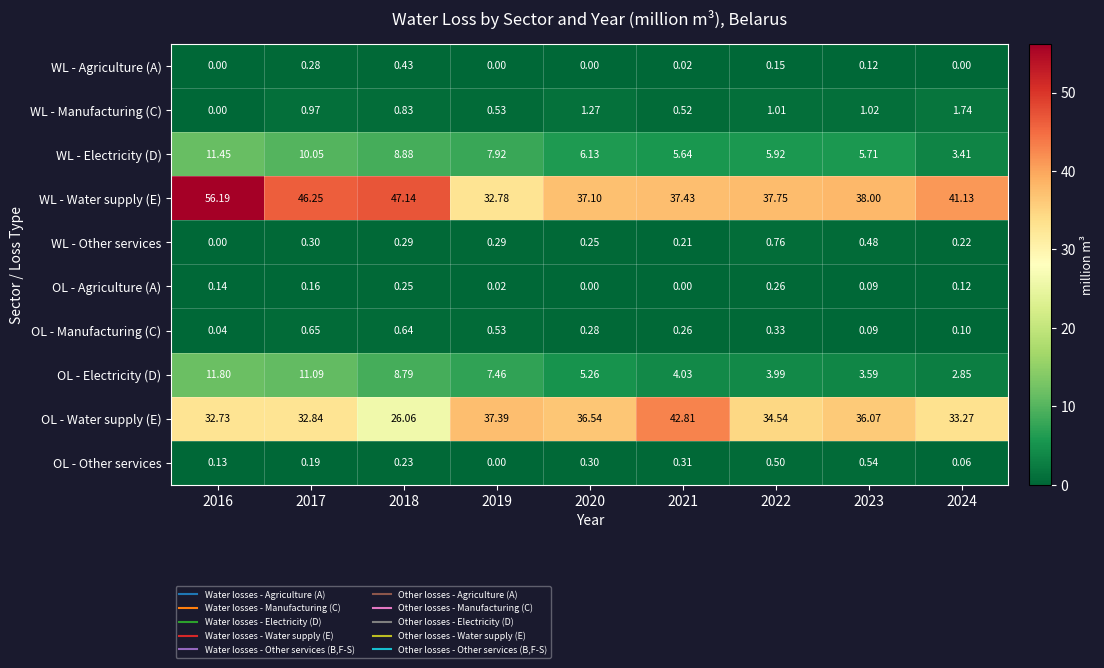

Is the value of OL - Agriculture (A) at 2020 greater than the value of WL - Electricity (D) at 2018?

No